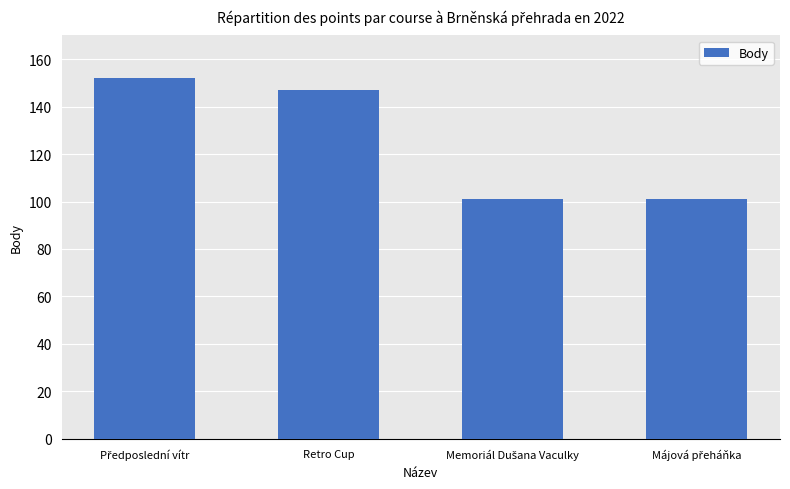

What is the value of the 1st bar from the left?

152